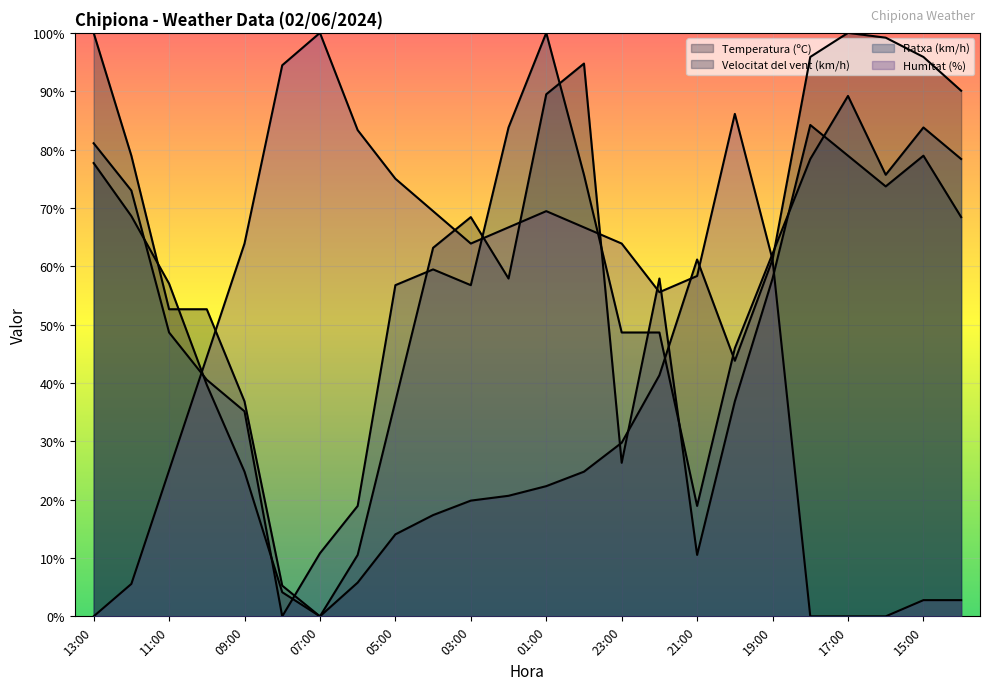

Rank the series at 13:00 from highest to lowest value.

Velocitat del vent (km/h), Ratxa (km/h), Temperatura (ºC), Humitat (%)